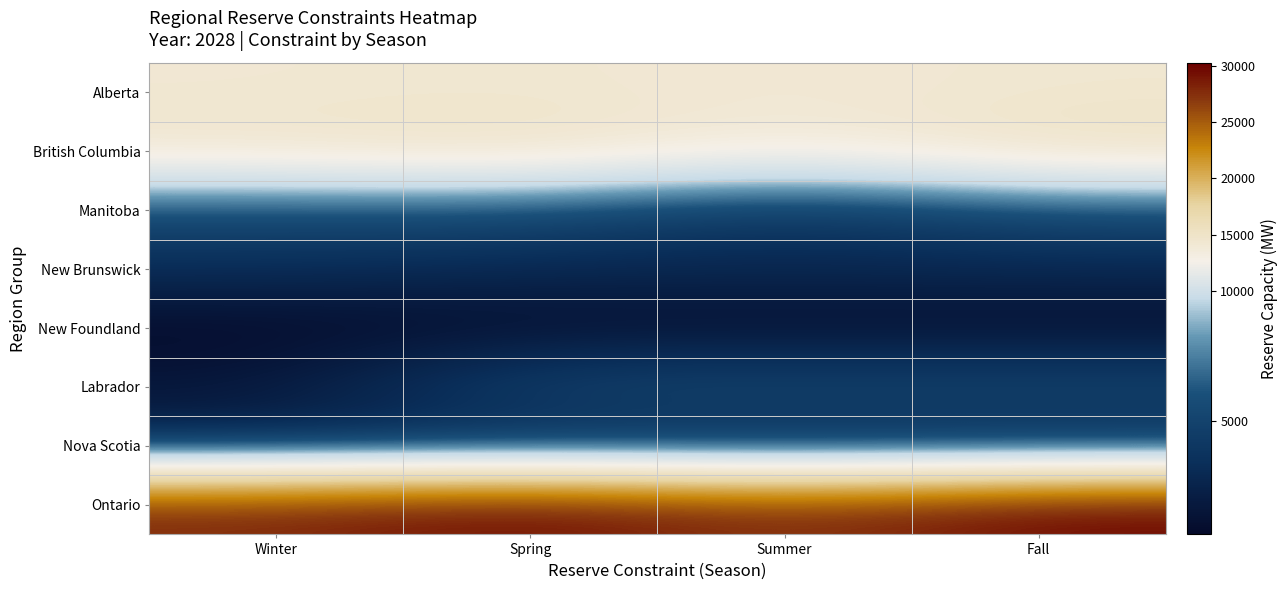

Rank the series by their maximum value, from lowest to highest.

New Foundland, Nova Scotia, New Brunswick, Labrador, Manitoba, Alberta, British Columbia, Ontario